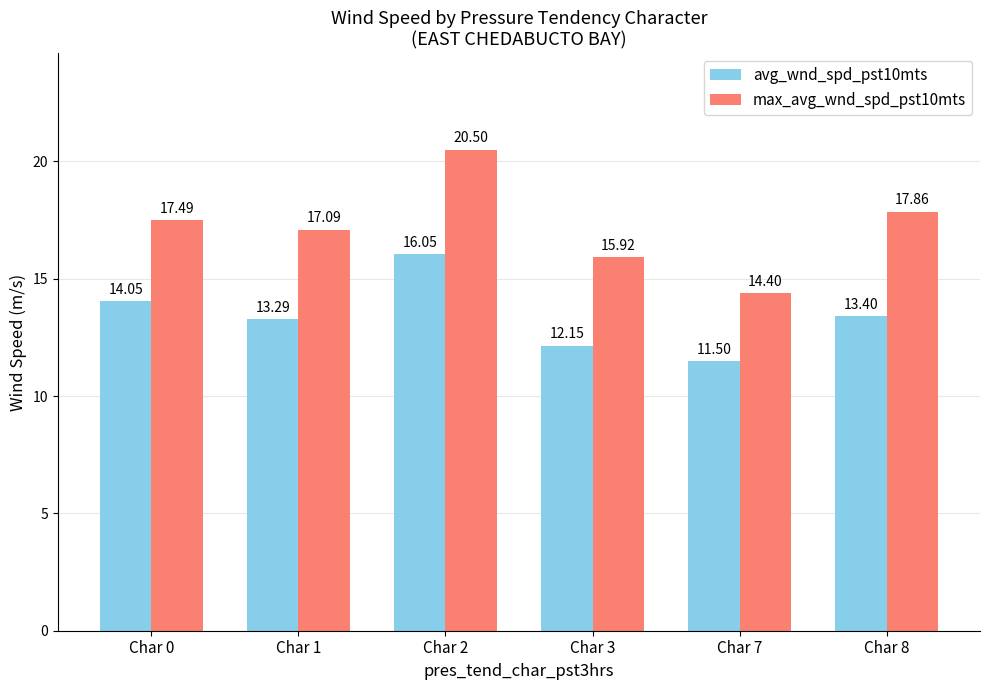

Are the bars grouped side by side (vs. stacked)?

Yes